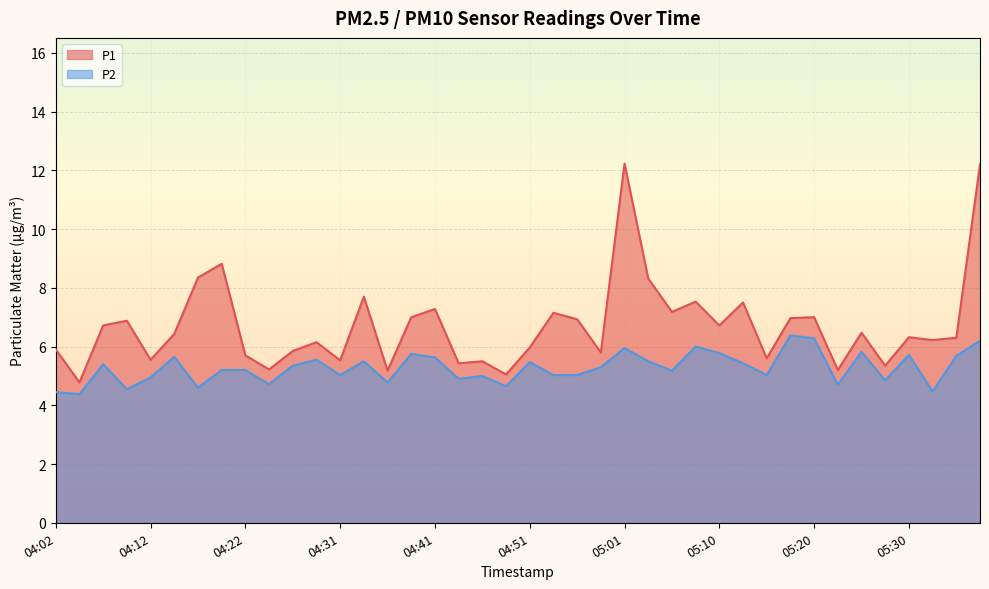

What is the maximum value shown in the chart?

12.2